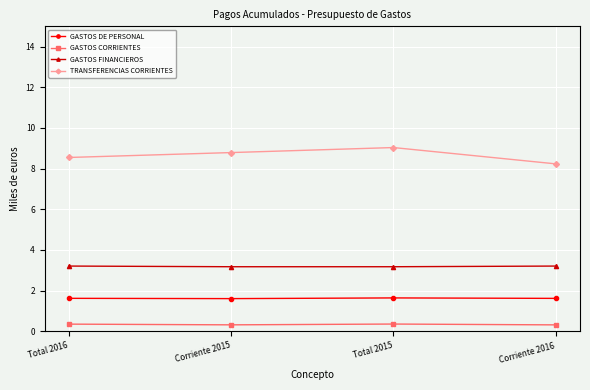

What is the value of the GASTOS FINANCIEROS point at the 4th from the left?

3.2